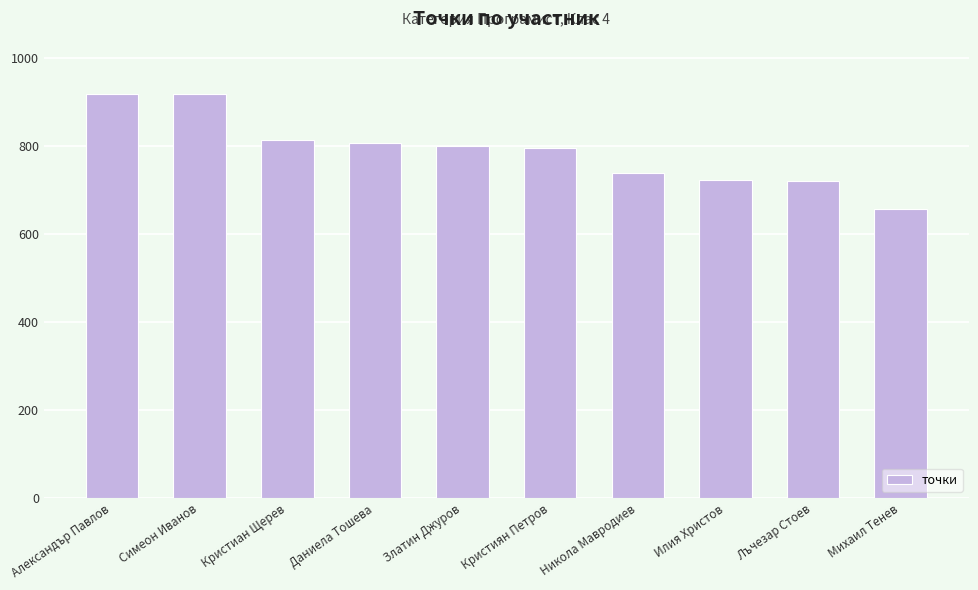

How many bars are there in total?

10